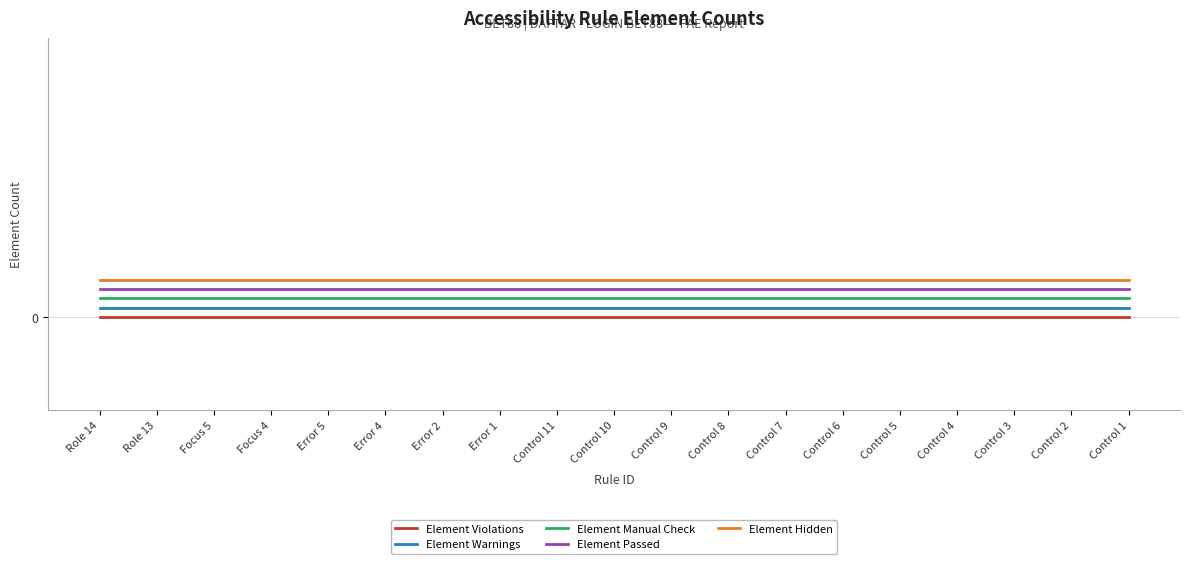

True or false: Element Passed and Element Warnings intersect in this chart.

False